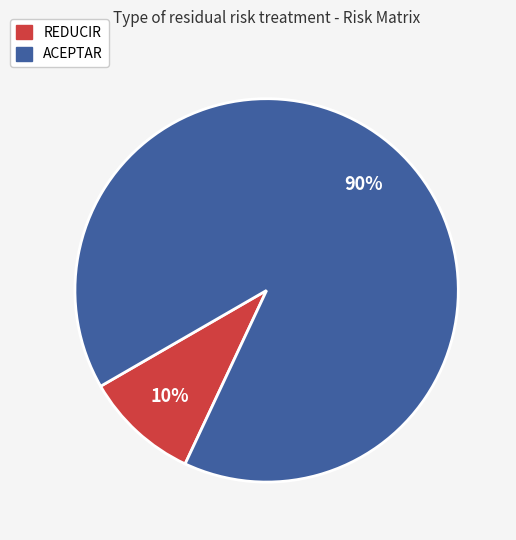

The ACEPTAR slice represents 76% of the pie. True or false?

False